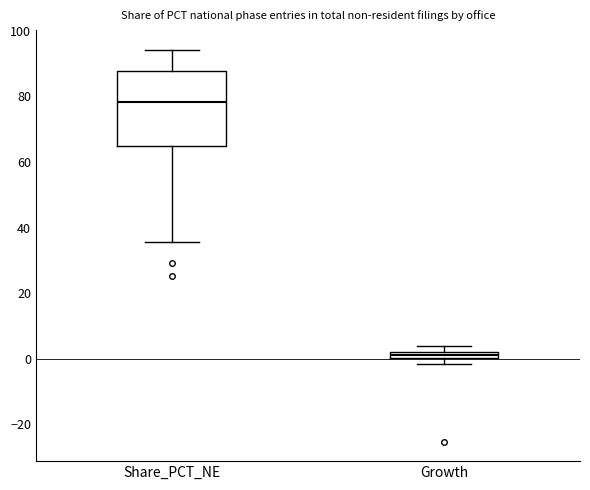

Which box has the lowest median line?

Growth